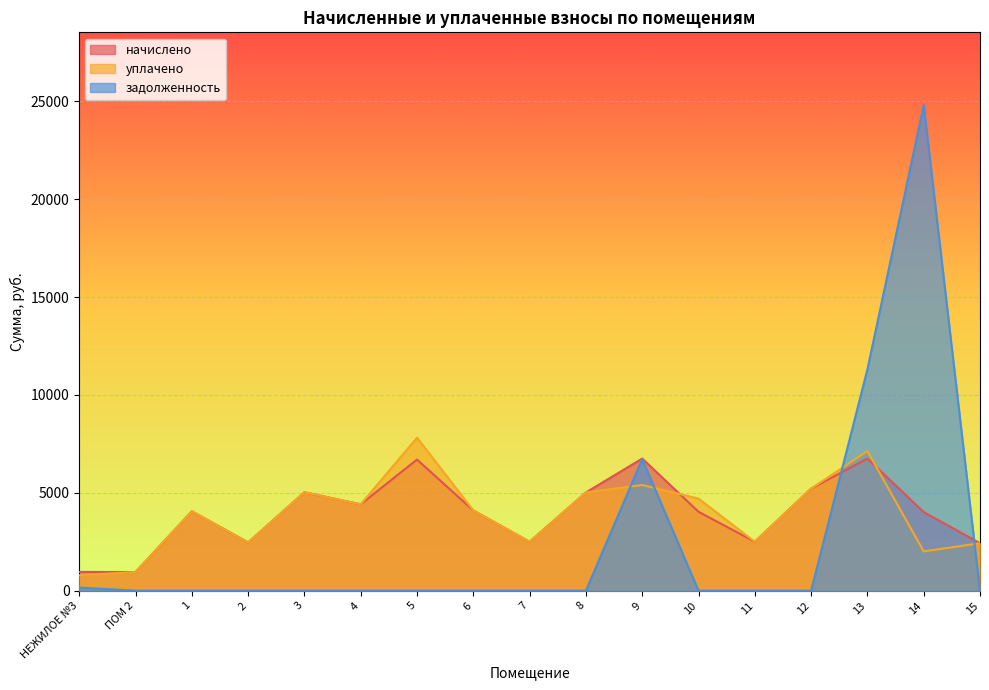

True or false: уплачено has a value of 2500.6 at 11.

True